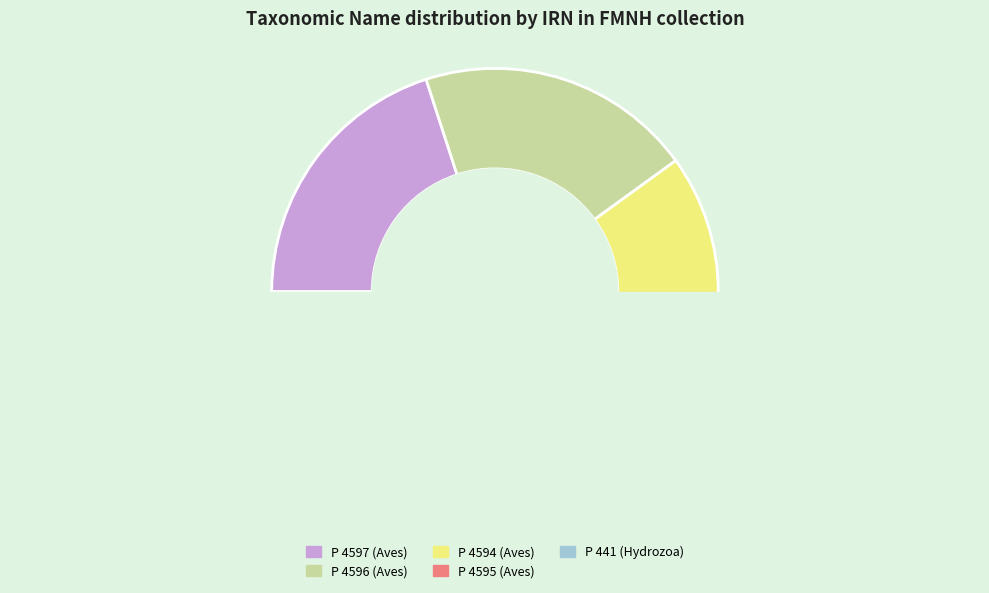

Does P 4597 (Aves) represent more than half of the total?

No